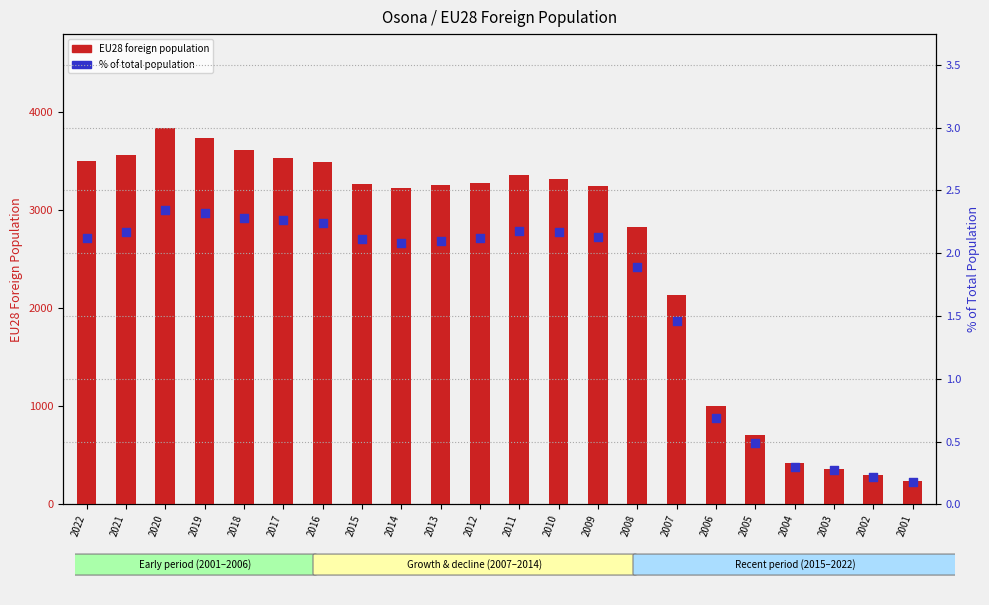

Which series has the largest total across all categories?

EU28 foreign population